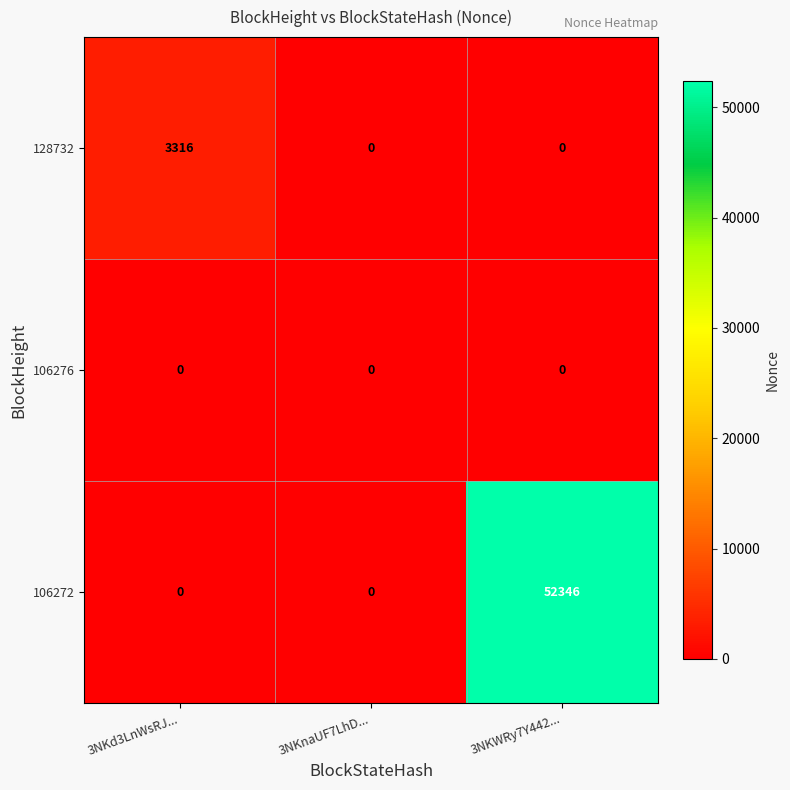

What is the difference between the highest and lowest values at 3NKd3LnWsRJ...?

3316